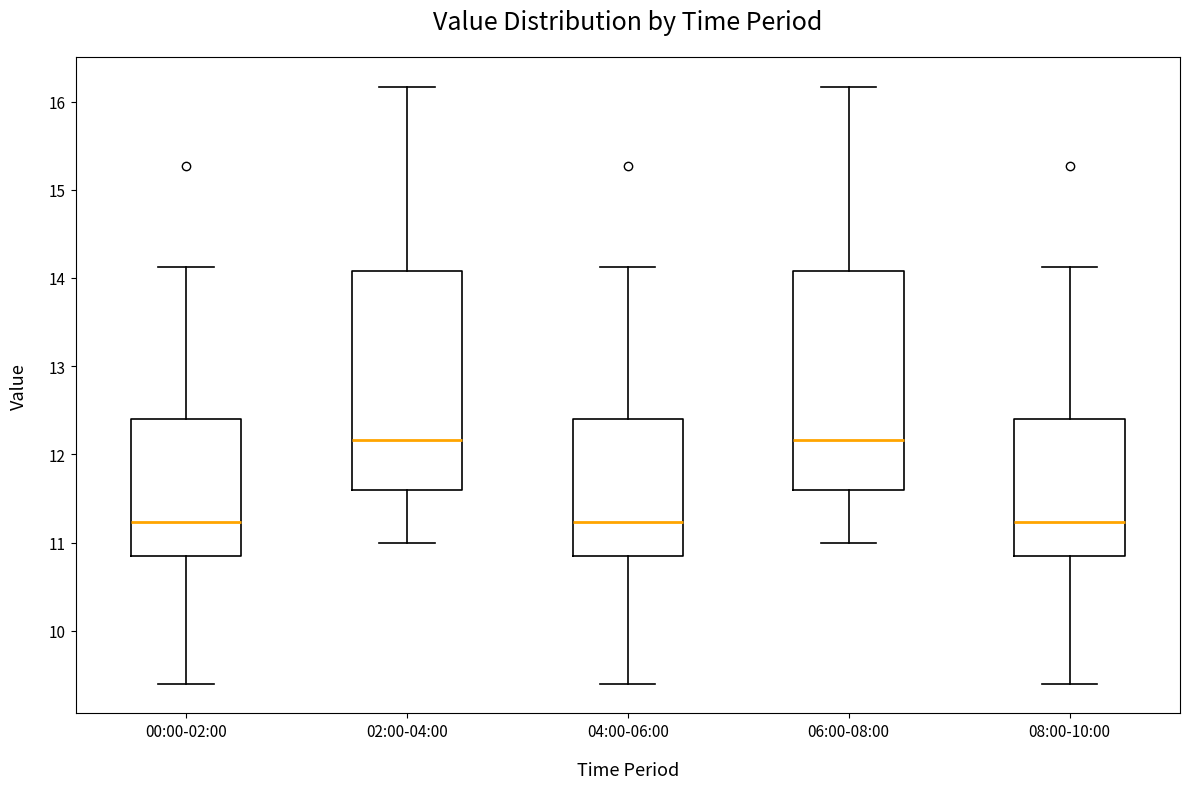

Reading left to right, read every box against the y-axis: the position of its median line, the range the box covers, and the ends of its whiskers. The values are not printed on the chart, so give them approximately, as read against the axis.

00:00-02:00: median 11.2, box 10.8 to 12.4, whiskers 9.4 to 14.1
02:00-04:00: median 12.2, box 11.6 to 14.1, whiskers 11.0 to 16.2
04:00-06:00: median 11.2, box 10.8 to 12.4, whiskers 9.4 to 14.1
06:00-08:00: median 12.2, box 11.6 to 14.1, whiskers 11.0 to 16.2
08:00-10:00: median 11.2, box 10.8 to 12.4, whiskers 9.4 to 14.1